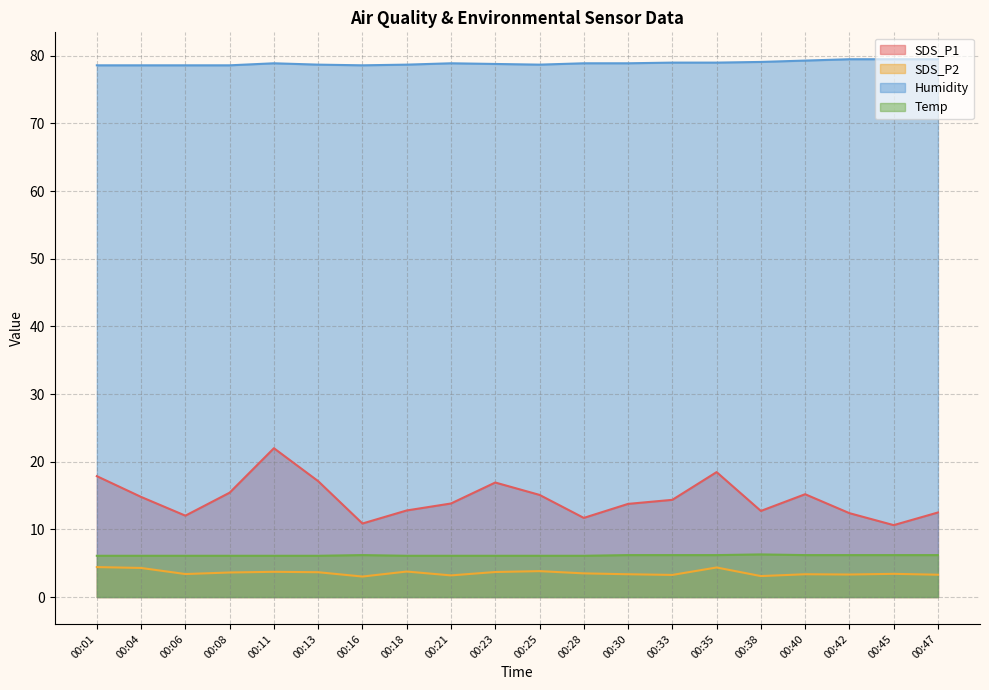

The SDS_P1 series shows 15.2 at 00:40. True or false?

True